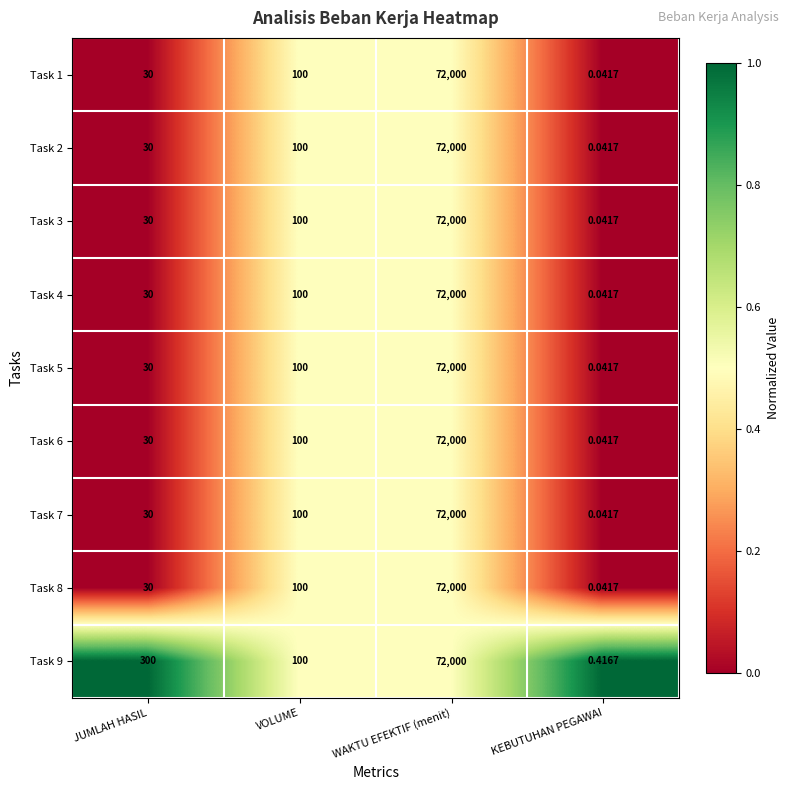

List the labels in order of Task 1 value, smallest first.

KEBUTUHAN PEGAWAI, JUMLAH HASIL, VOLUME, WAKTU EFEKTIF (menit)